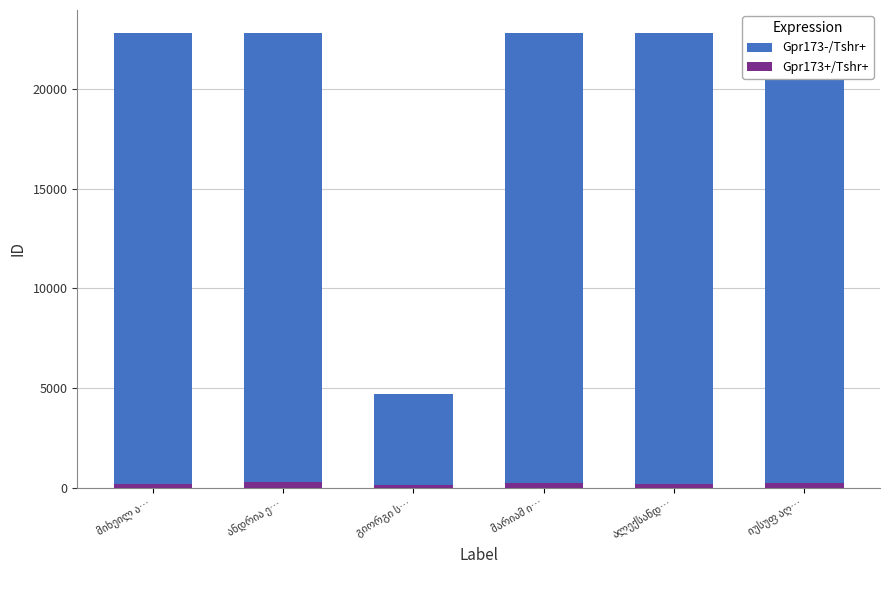

List the series in order of their peak value, lowest first.

Gpr173+/Tshr+, Gpr173-/Tshr+